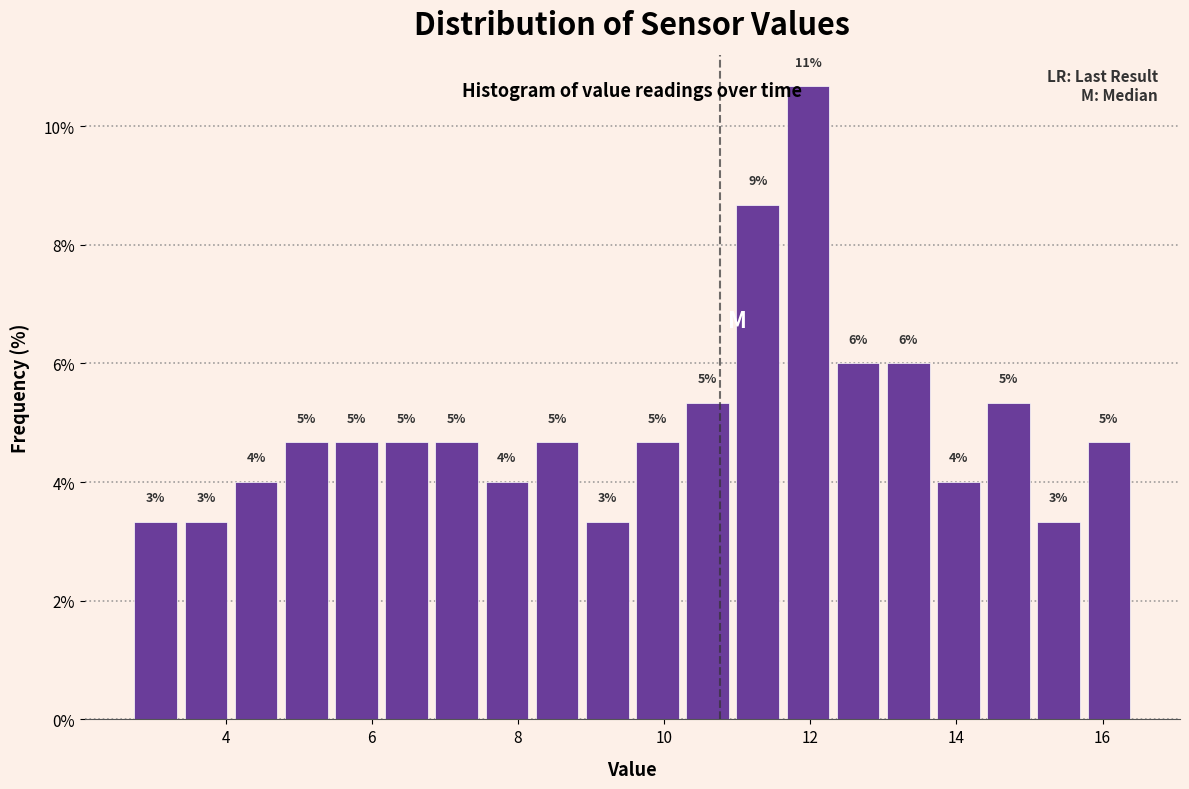

Around what value on the x-axis is the tallest bar? Give the approximate position of its centre, as read against the axis.

12.0